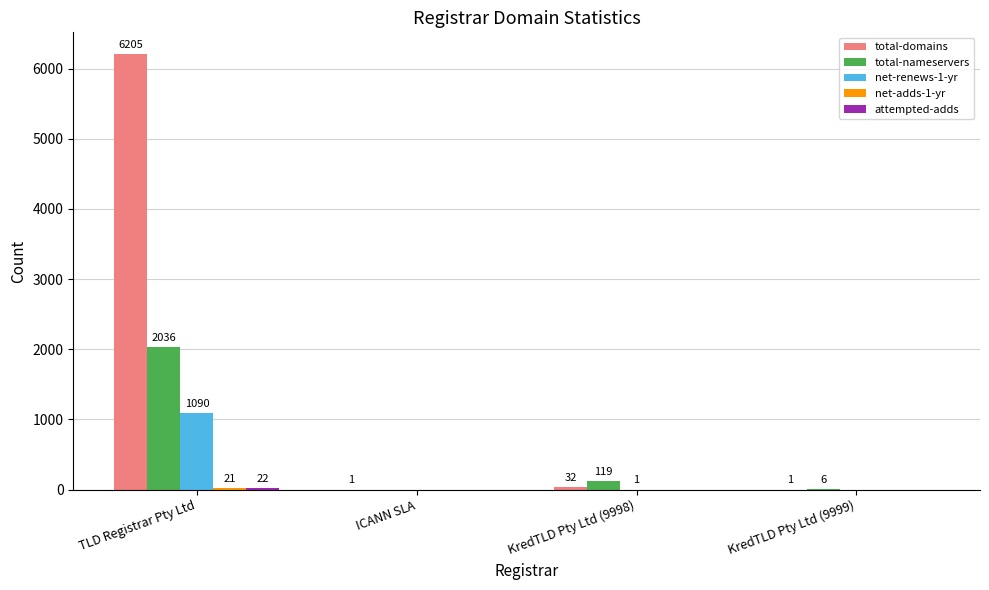

What is the sum of all total-nameservers values?

2161